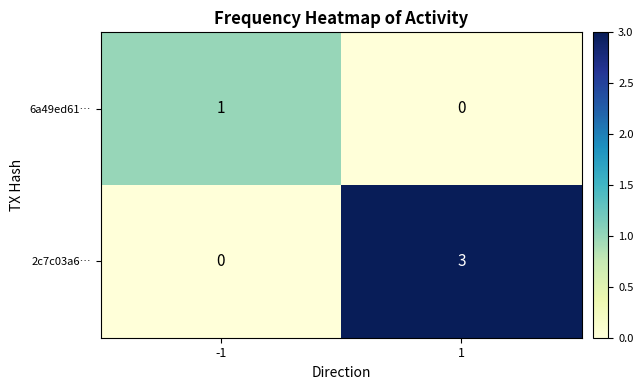

Which series changed the most between -1 and 1?

2c7c03a6…